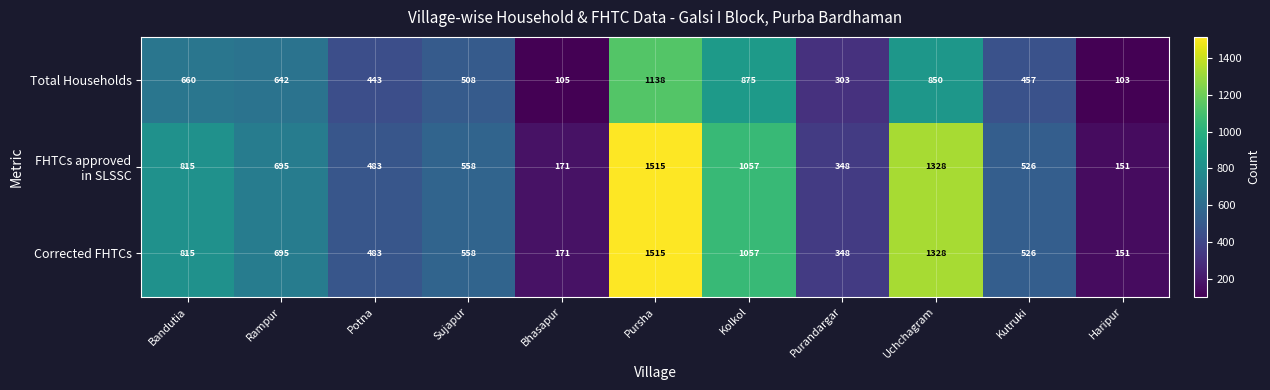

What is the greatest value displayed?

1515